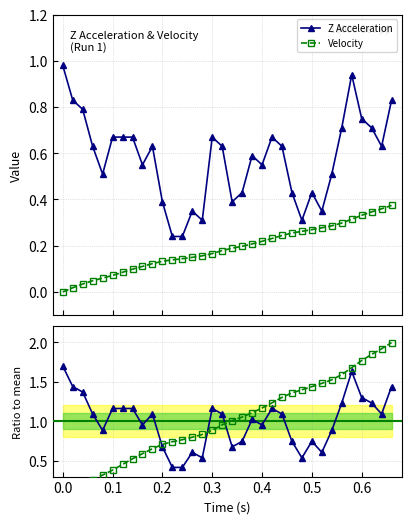

What is the value of the Z Acceleration point at the 21st from the left?

0.6